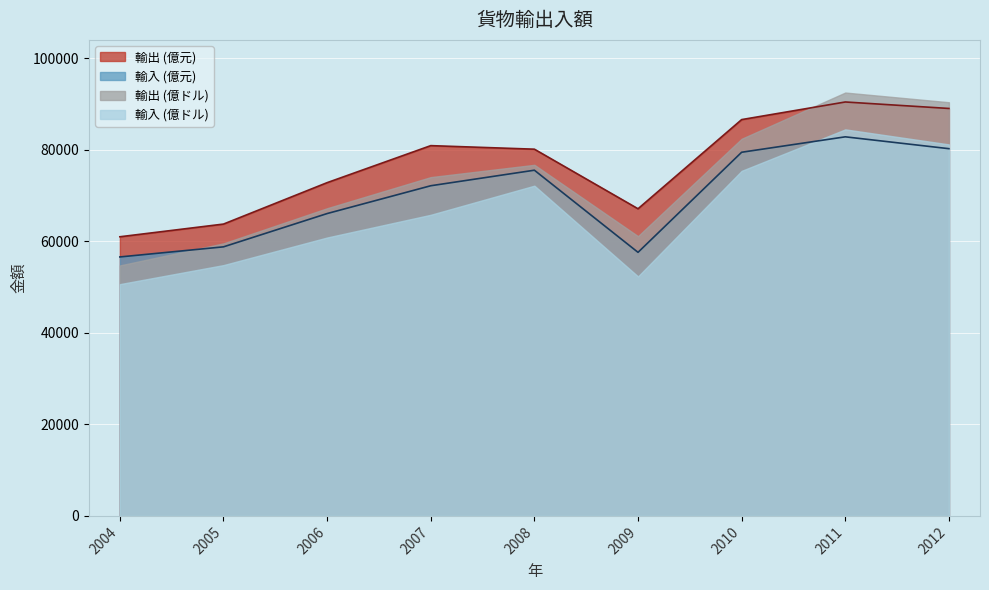

Which has a higher value, 2012 or 2011?

2011